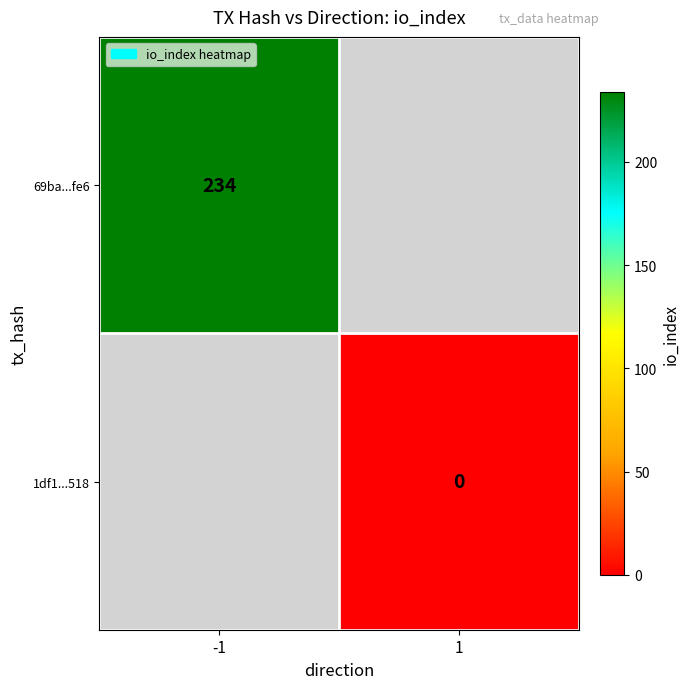

Count the number of categories in the chart.

2